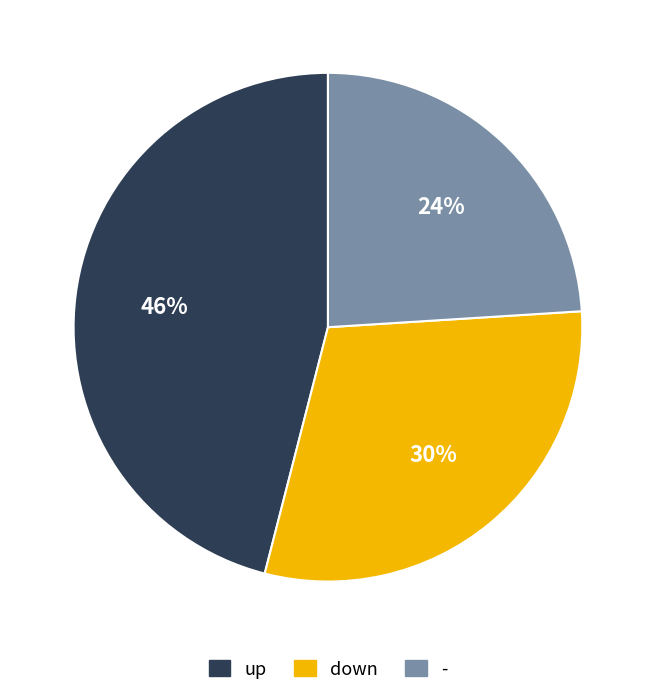

Is it true that down is 21% of the pie?

False